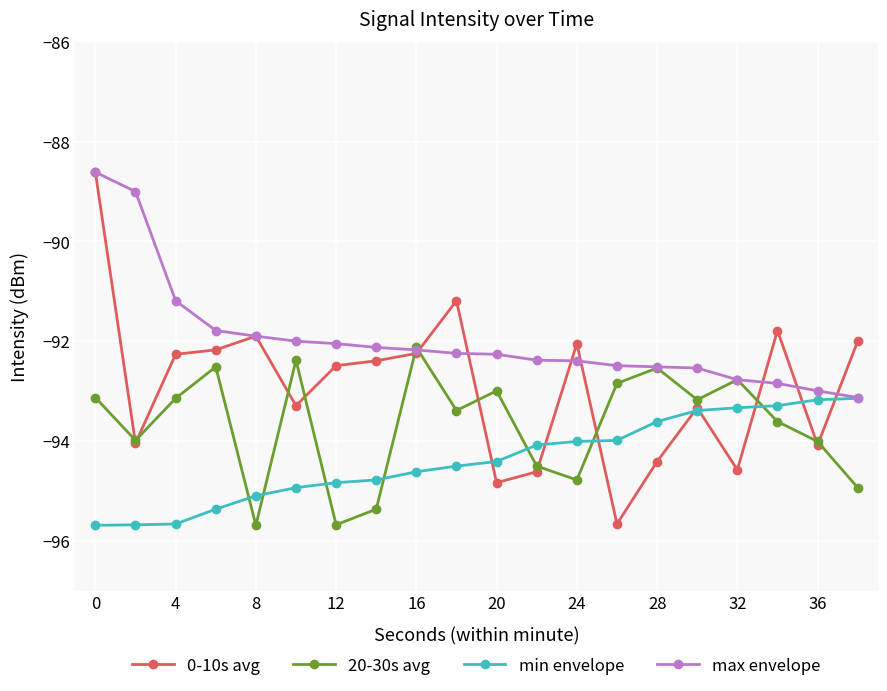

What is the highest value of the 0-10s avg series?

-88.6